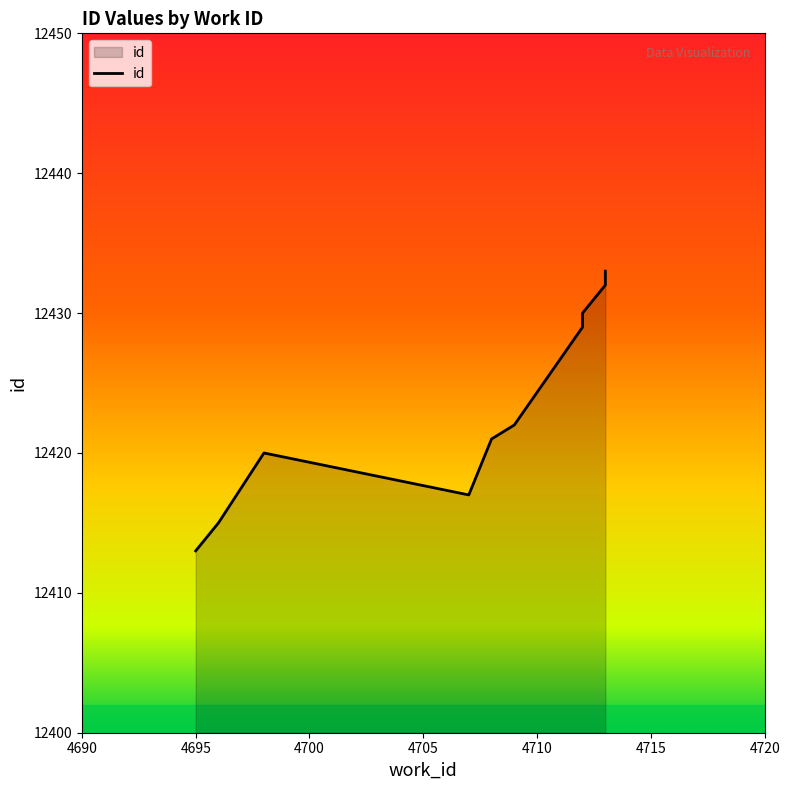

Is it true that the value at 4712 is 2594?

False